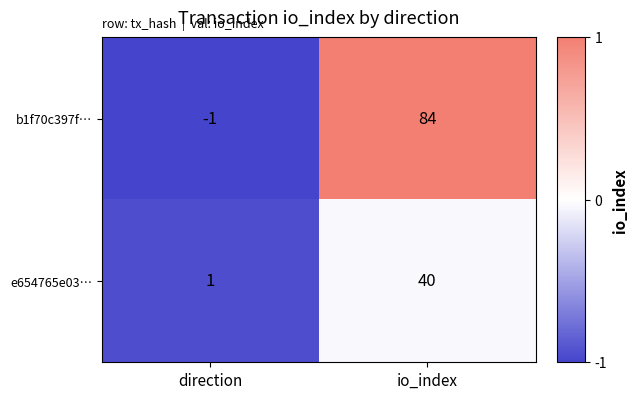

Which series has the largest range (max minus min)?

b1f70c397f…